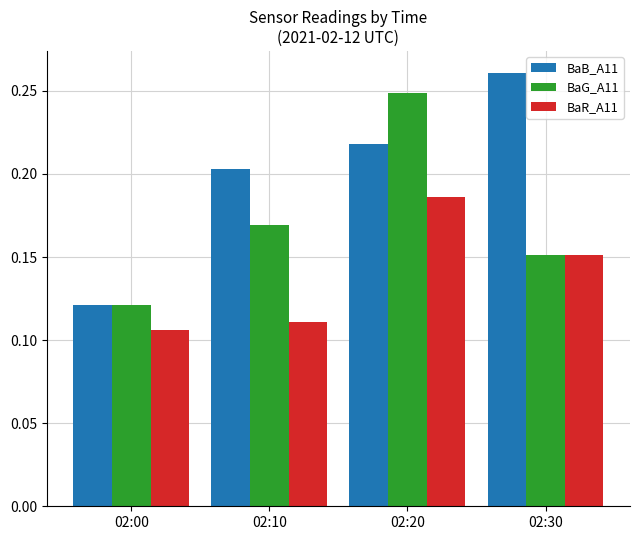

The BaB_A11 series shows 0.1 at 02:30. True or false?

False